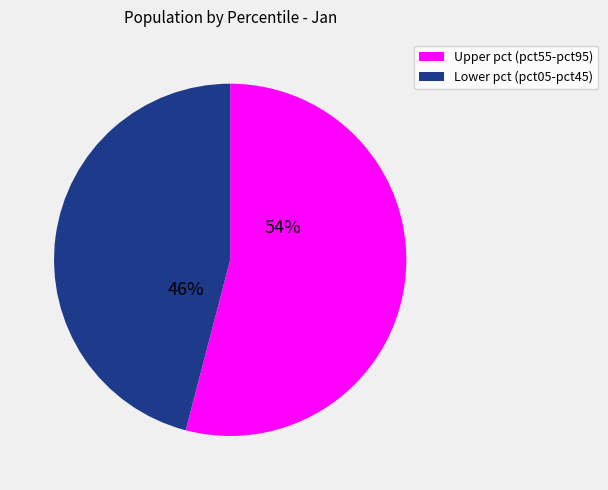

To the nearest percent, what is the difference between the largest and smallest slice percentages?

8%